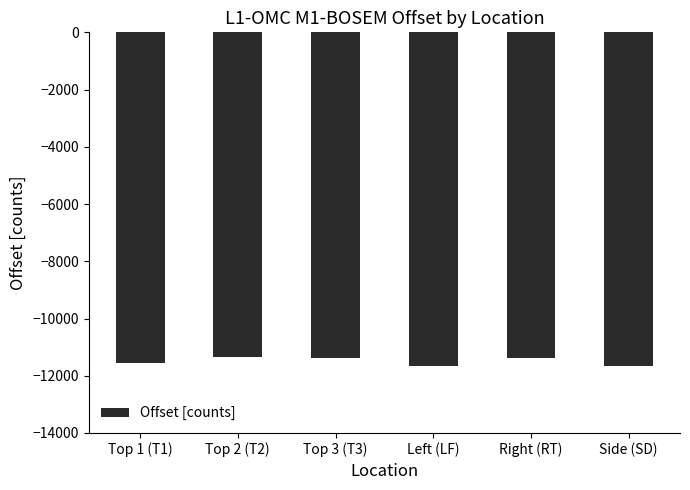

The value at Top 3 (T3) is -20272.9. True or false?

False